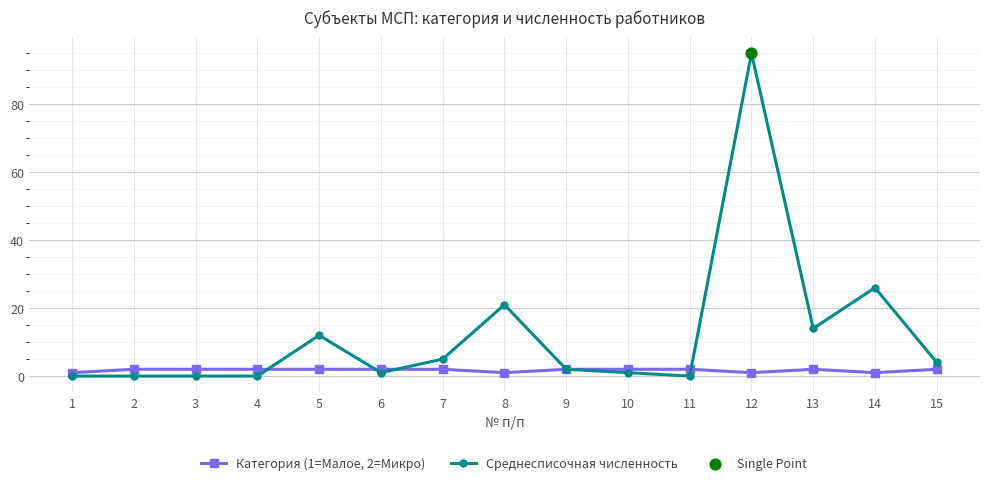

Which series has the largest total across all categories?

Среднесписочная численность